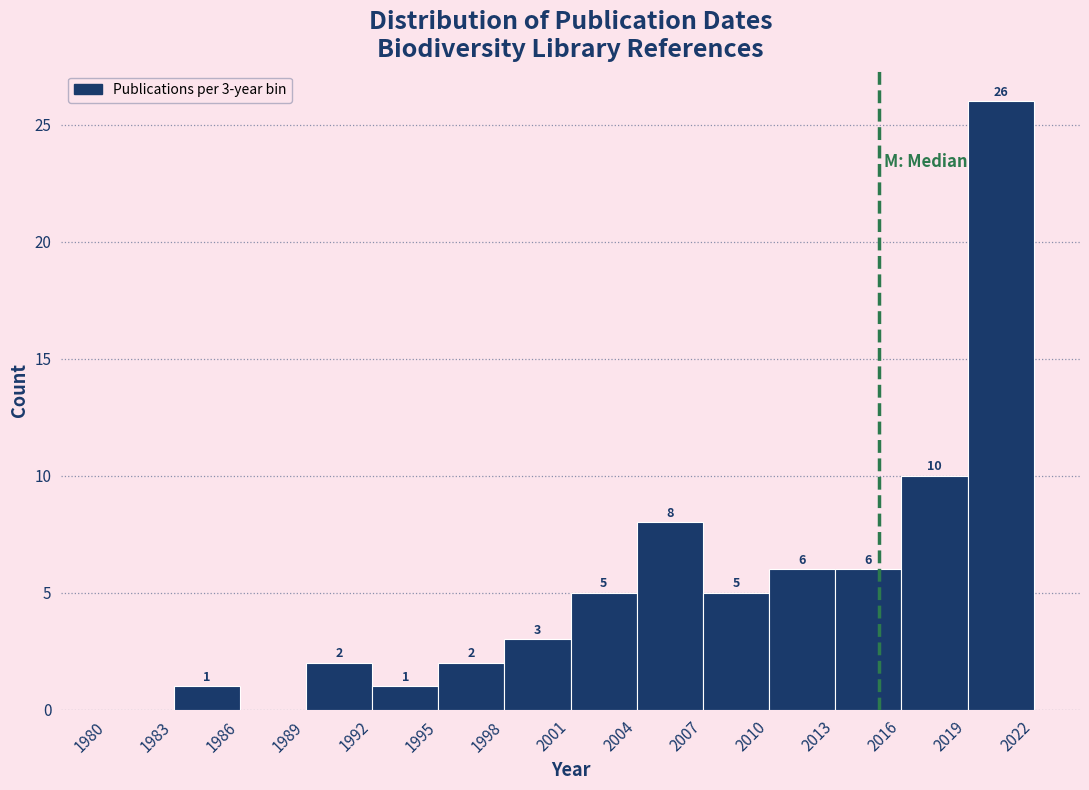

Over which range of the x-axis is the bar tallest?

2019 to 2022